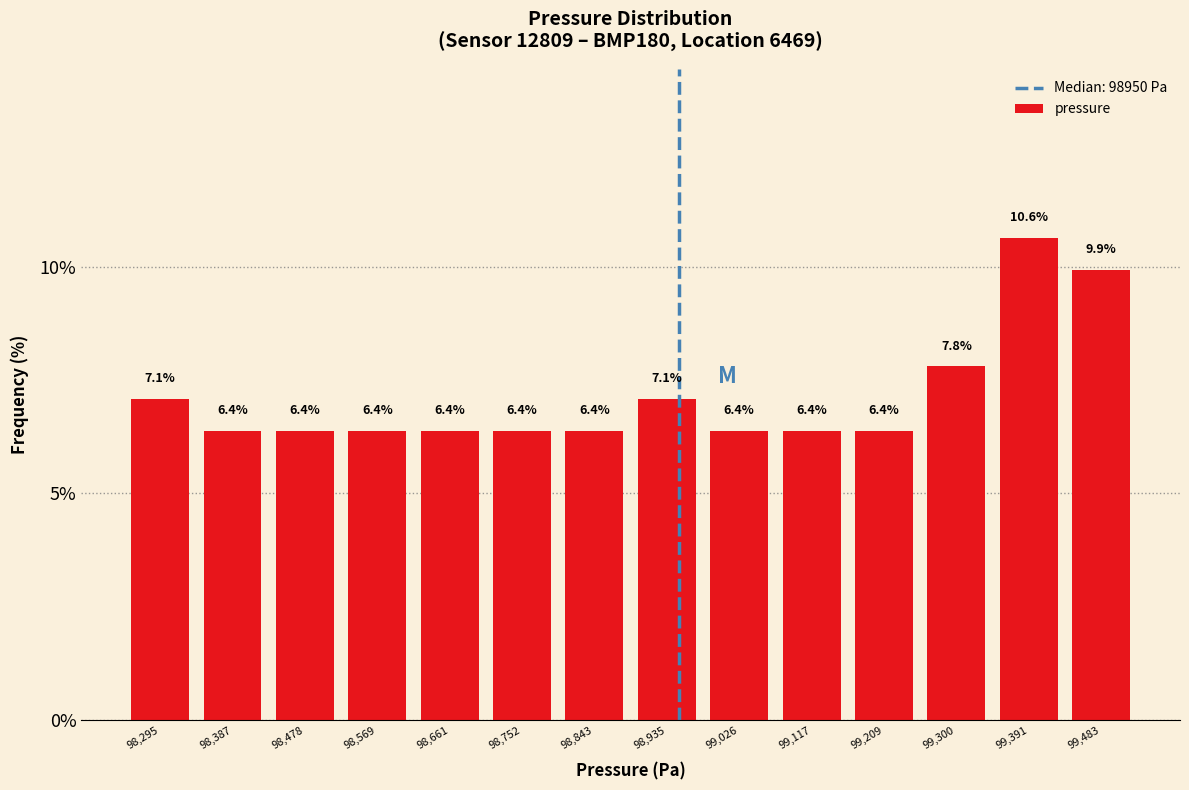

How tall is the bar that spans 98520 to 98620 on the x-axis? The bar edges are not printed on the chart, so give them approximately, as read against the axis.

6.4